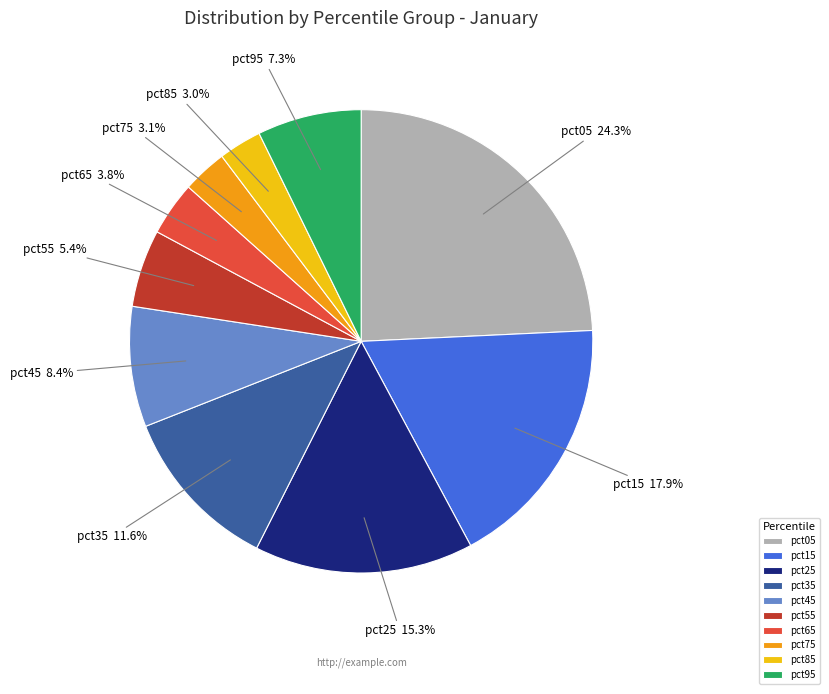

What percentage do pct15 and pct35 together represent?

29.5%